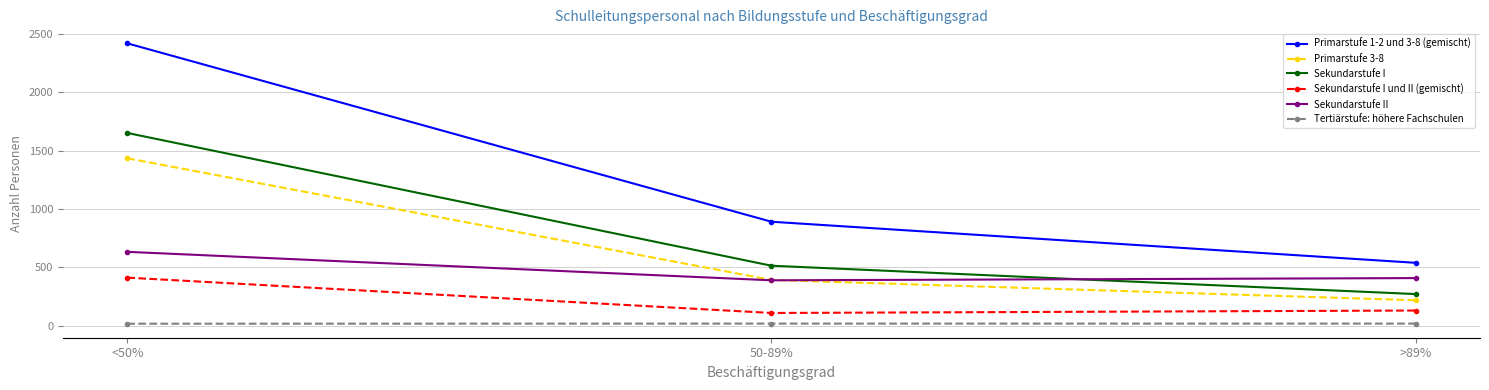

What is the label of the 2nd point from the left?

50-89%